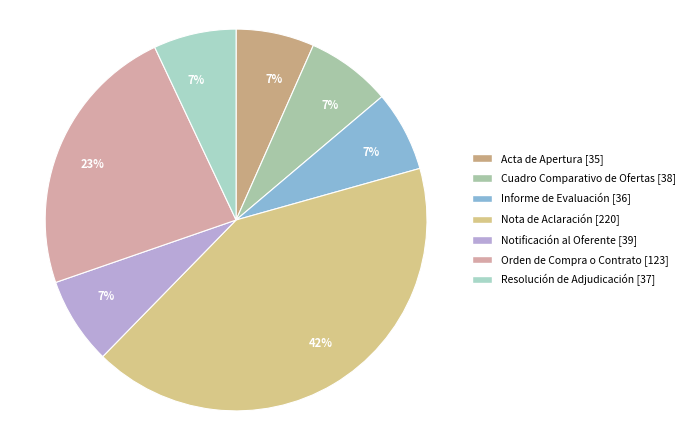

To the nearest percent, what is the difference between the largest and smallest slice percentages?

35%